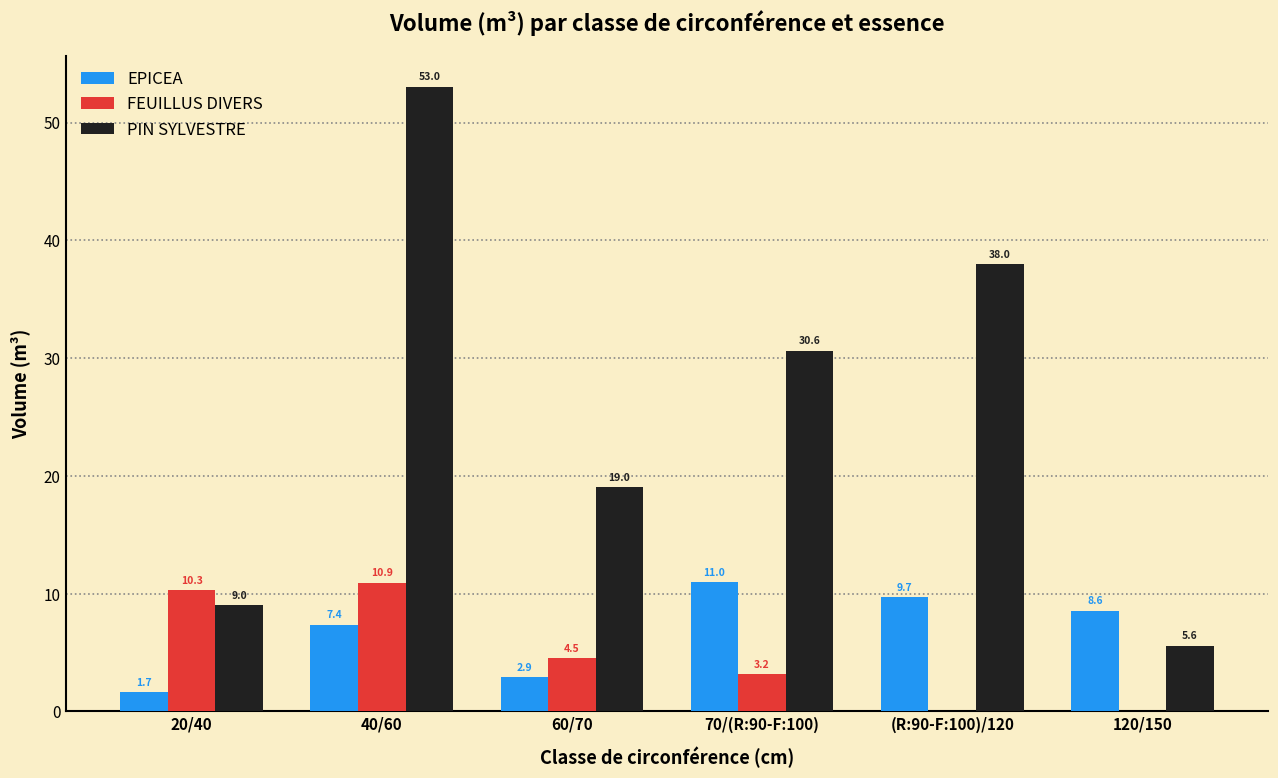

True or false: EPICEA has a value of 1.1 at 60/70.

False